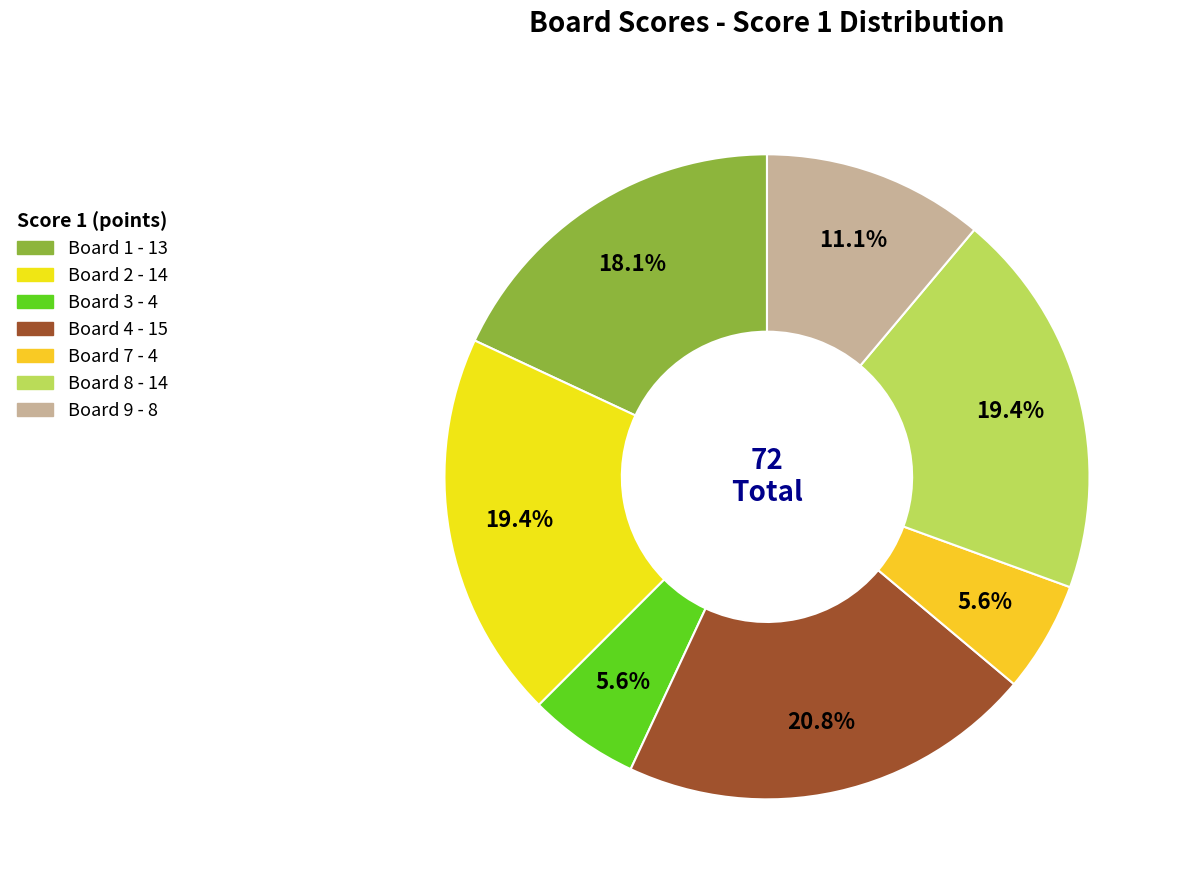

How many slices are in this pie chart?

7